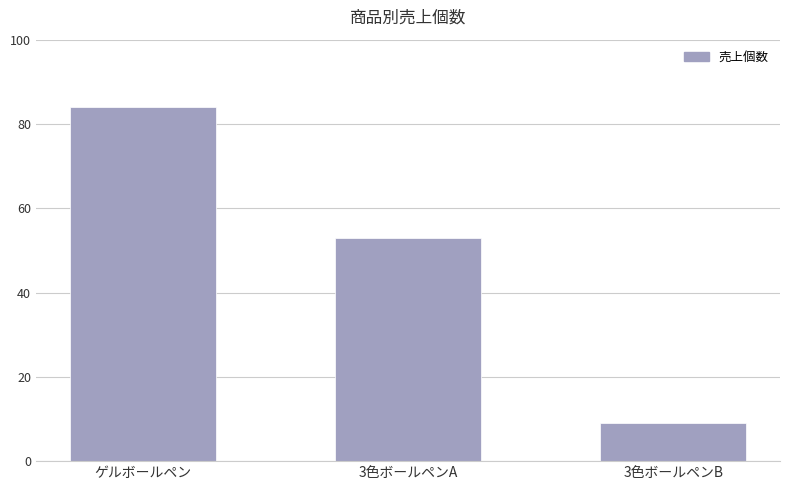

What is the smallest value displayed?

9